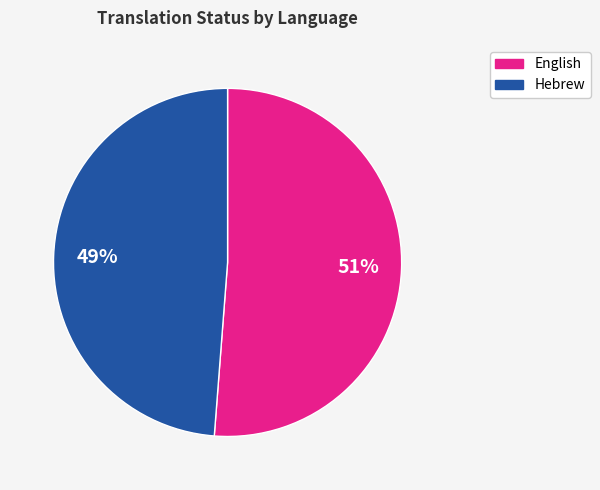

Does any single category account for the majority?

Yes